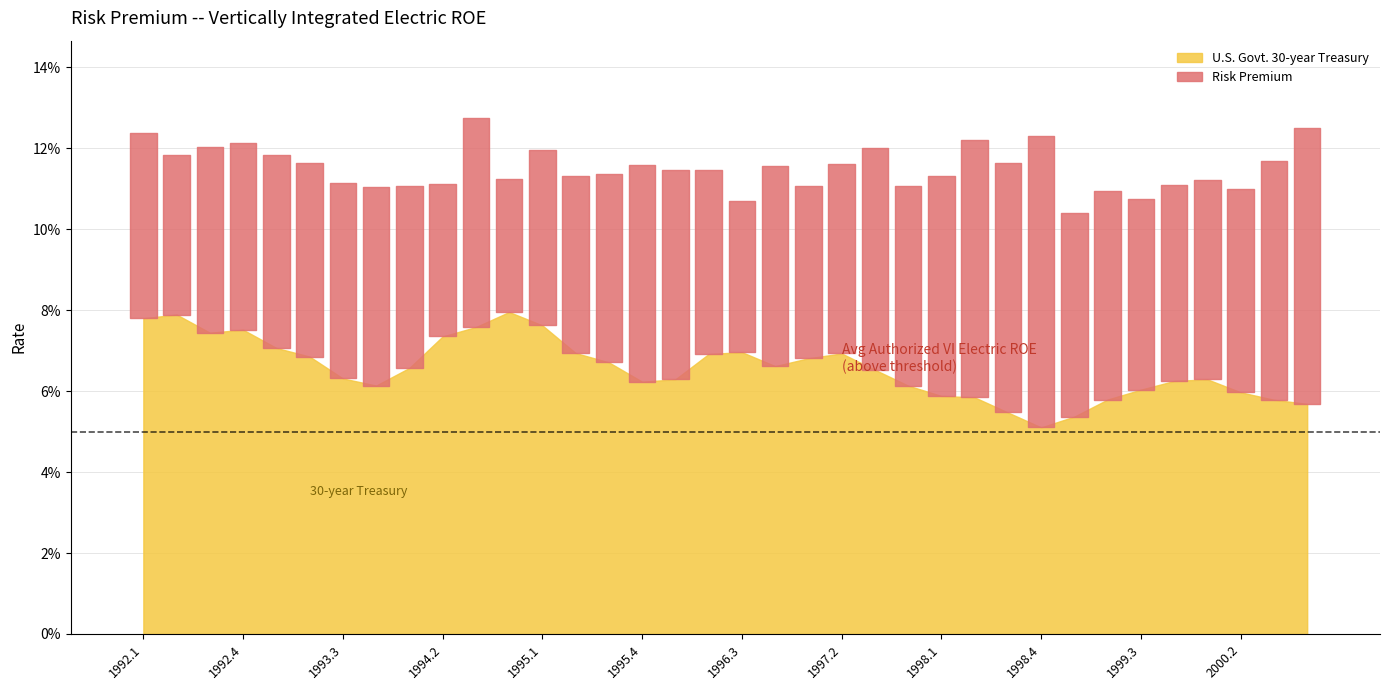

What is the approximate value of U.S. Govt. 30-year Treasury at 2000.4?

0.1